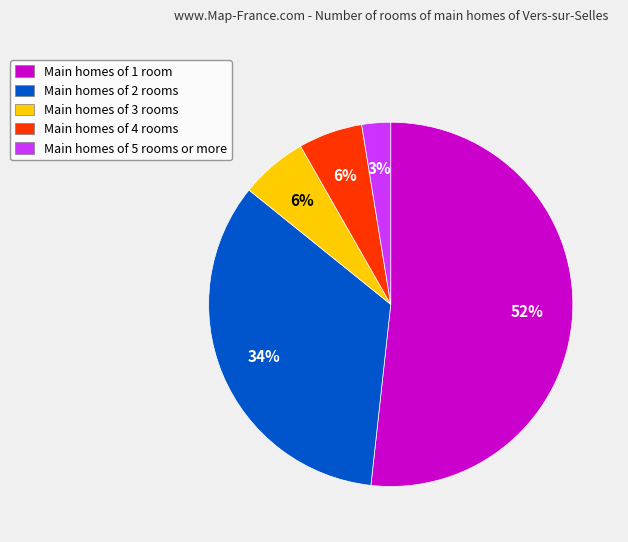

To the nearest percent, what percentage of the pie is Main homes of 4 rooms?

6%